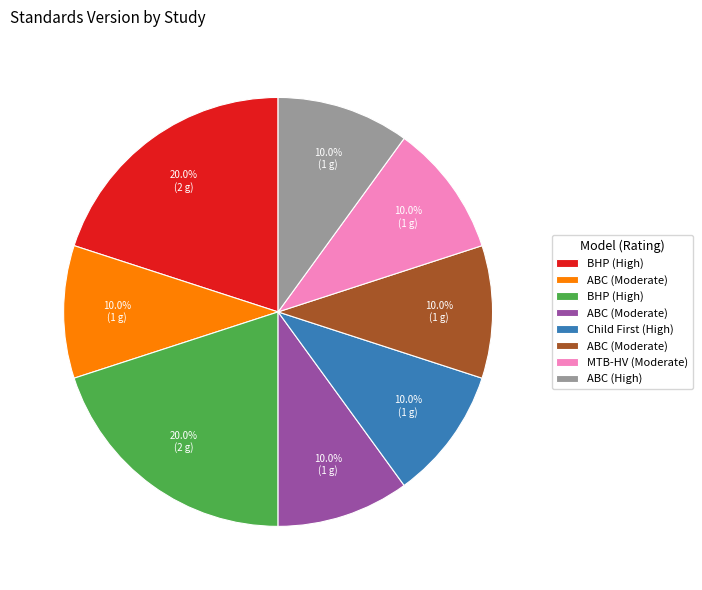

Does any single category account for the majority?

No